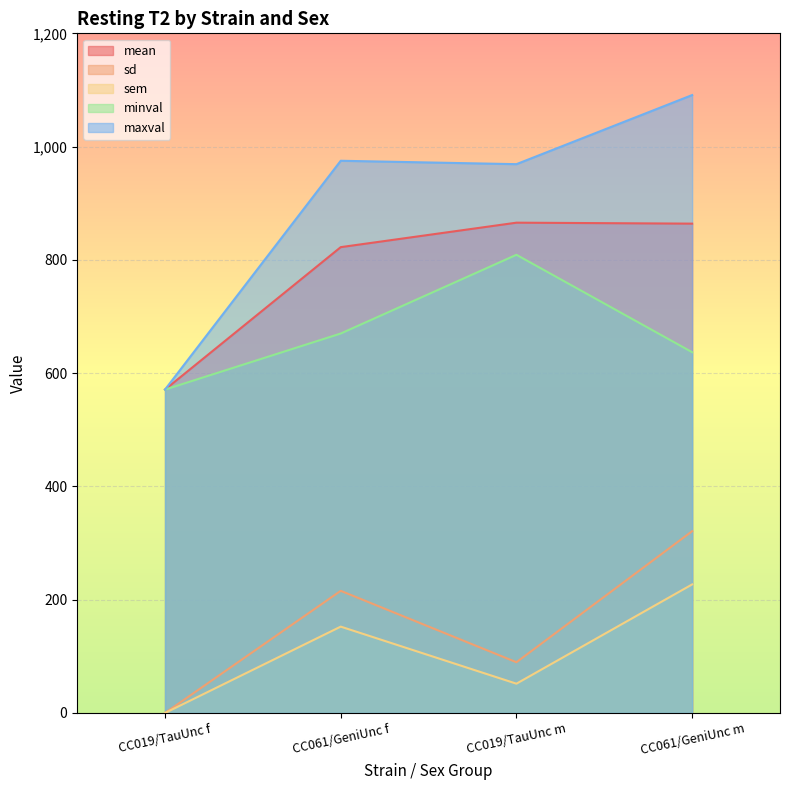

Reading left to right, transcribe all the data shown in this chart.

mean: 571.0	822.5	865.7	864.0
sd: 0.0	215.7	89.6	321.0
sem: 0.0	152.5	51.8	227.0
minval: 571.0	670.0	809.0	637.0
maxval: 571.0	975.0	969.0	1091.0